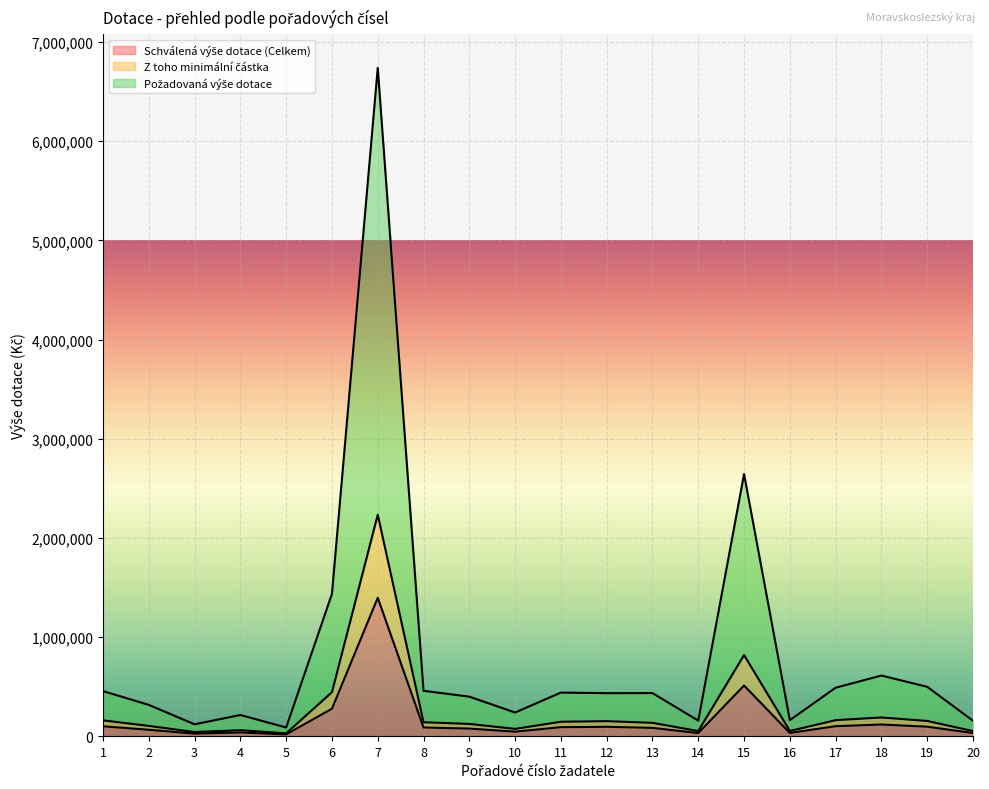

What is the value of the Z toho minimální částka point at the 13th from the left?

135000